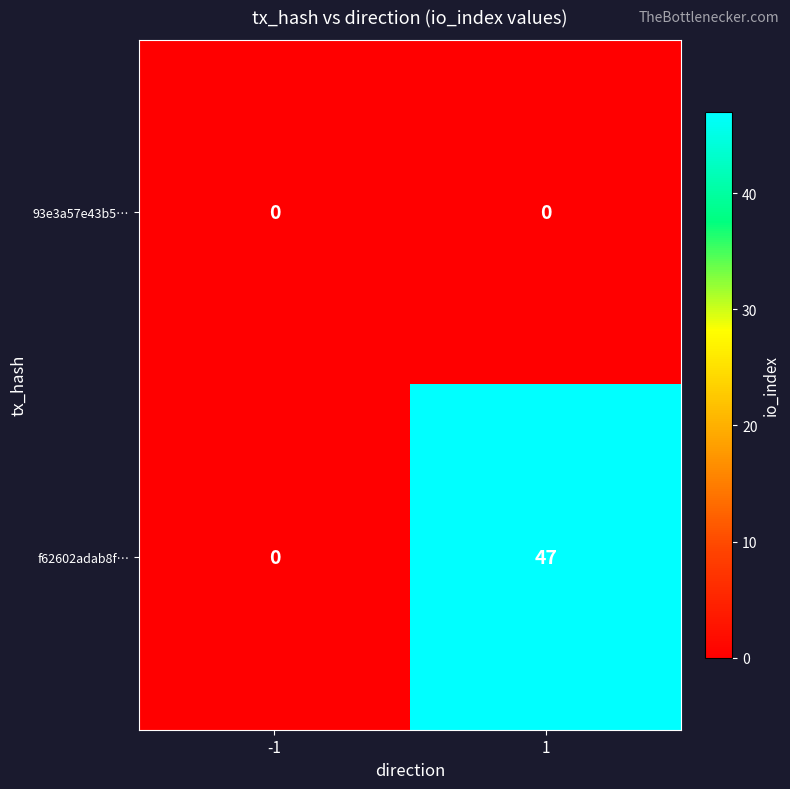

What value does the f62602adab8f… series have at 1, to the nearest 5?

45